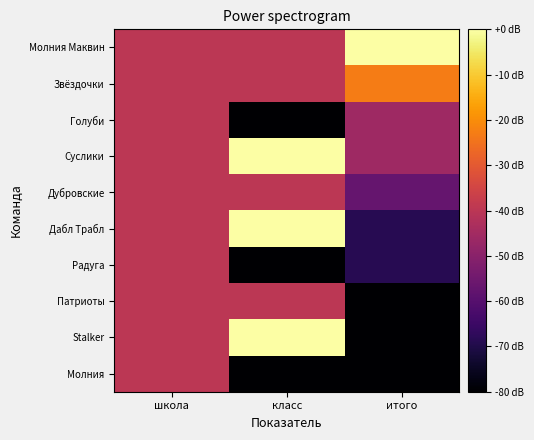

At школа, list the series in order from smallest to largest.

Молния Маквин, Звёздочки, Голуби, Суслики, Дубровские, Дабл Трабл, Радуга, Патриоты, Stalker, Молния